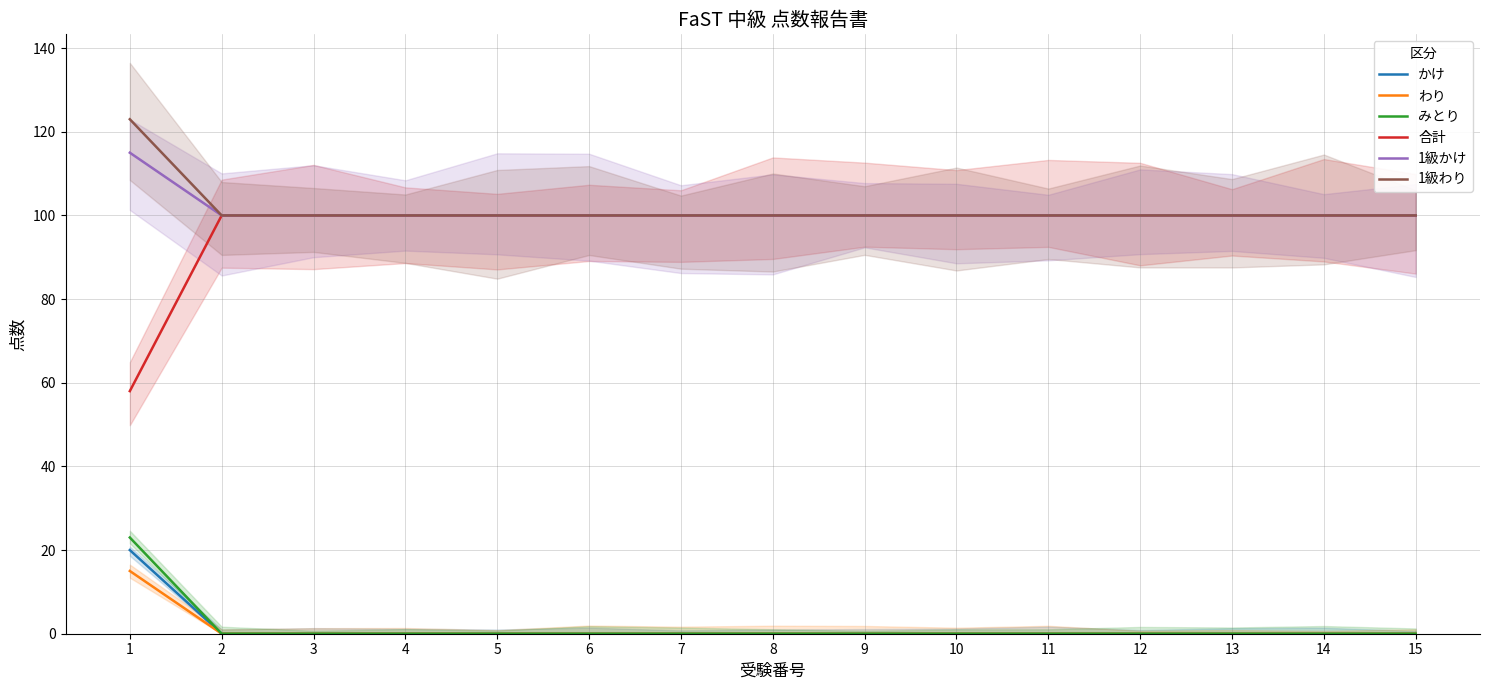

Is it true that 1級わり equals 100 at 7?

True